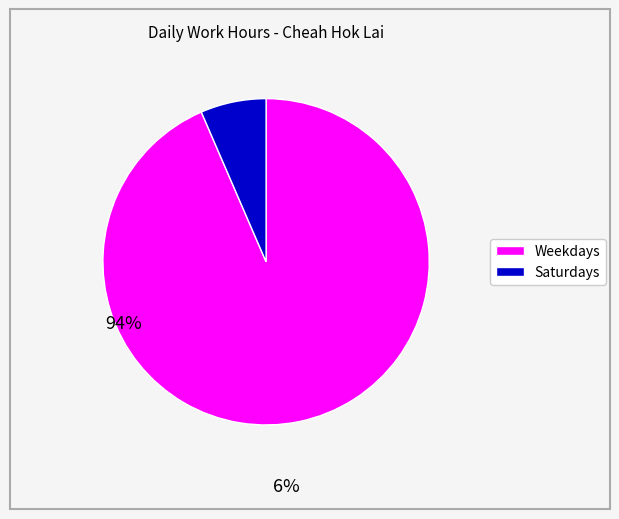

Is there any slice that represents more than half of the pie?

Yes